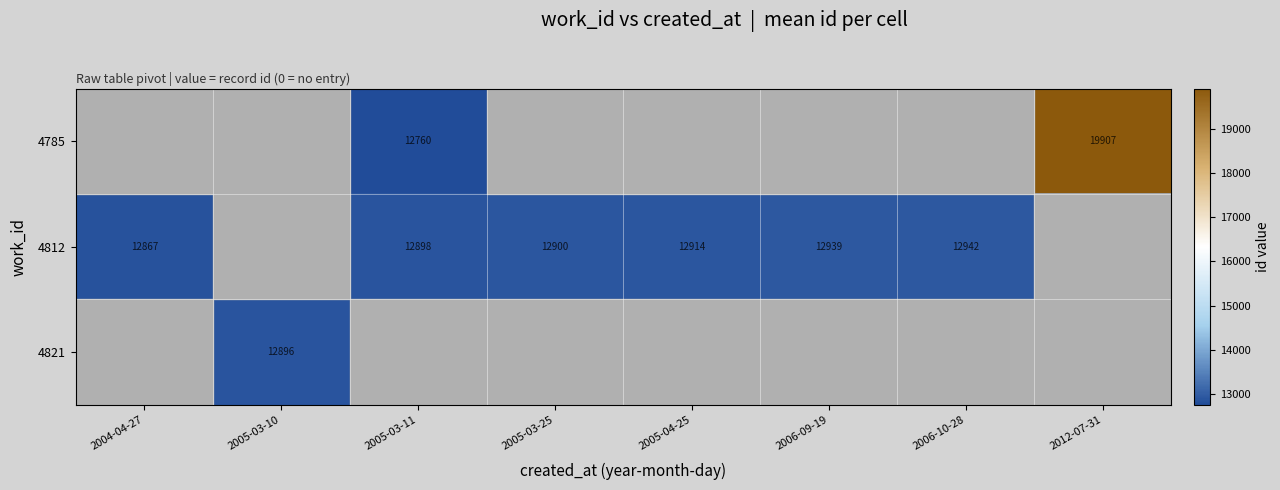

Count the number of data series in this chart.

3